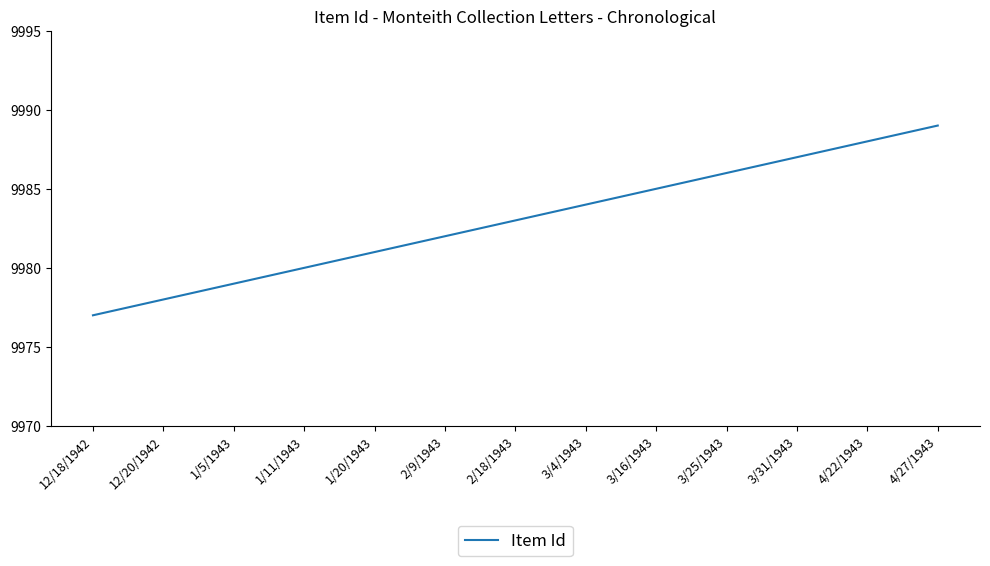

What is the ratio of the value at 3/25/1943 to the value at 1/20/1943?

1.0